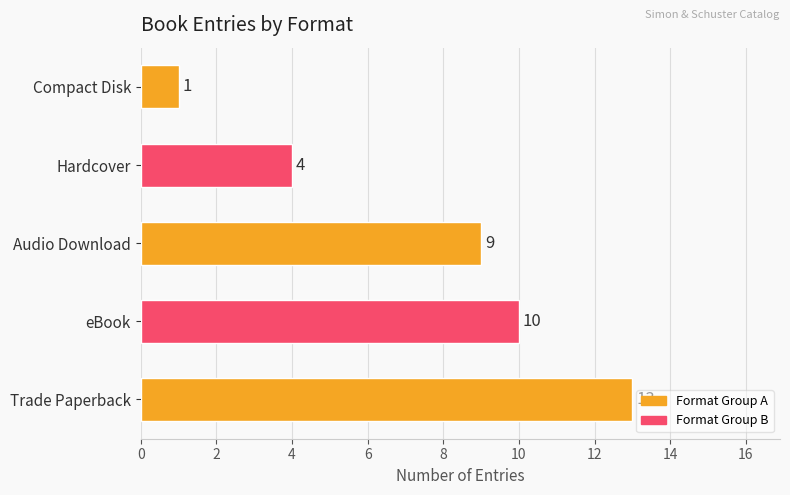

Reading bottom to top, transcribe all the data shown in this chart.

Trade Paperback=13	eBook=10	Audio Download=9	Hardcover=4	Compact Disk=1